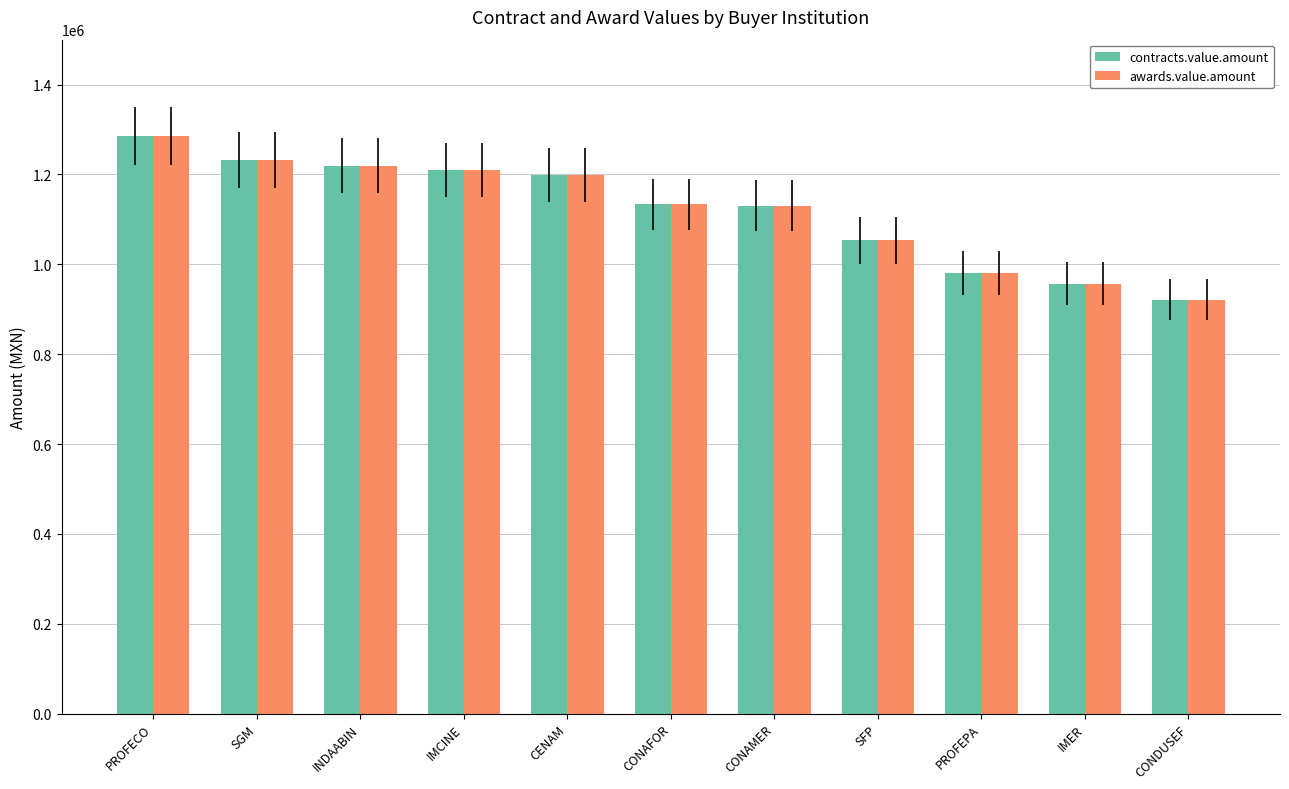

Which category has the highest value in the awards.value.amount series?

PROFECO